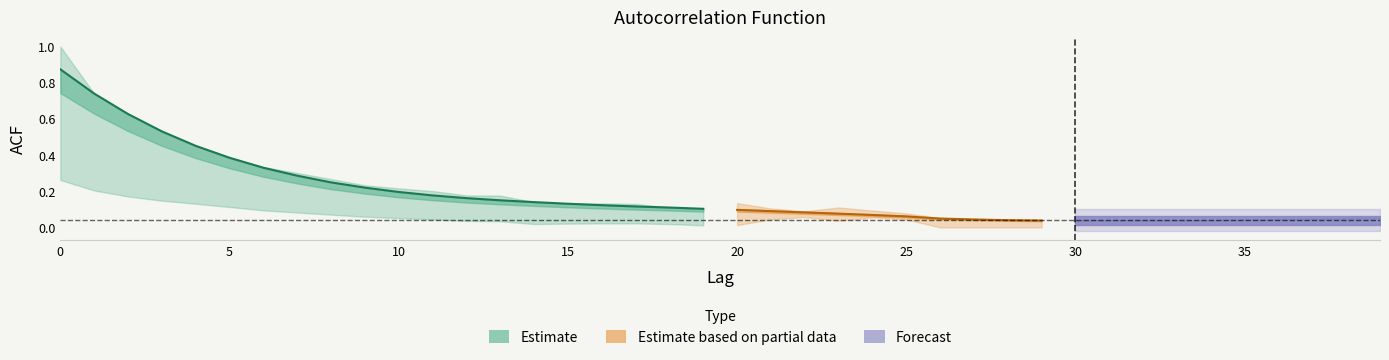

What is the difference between the maximum and minimum values in the acf_shown series?

1.0